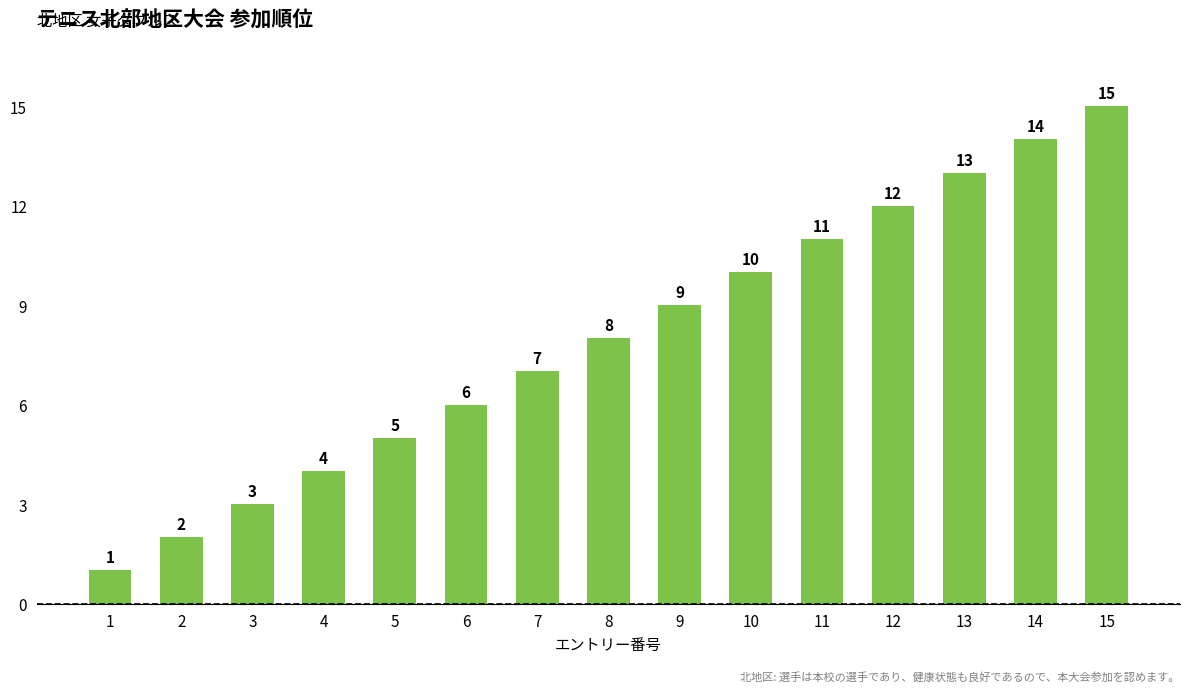

What is the change in value from 2 to 14?

+12